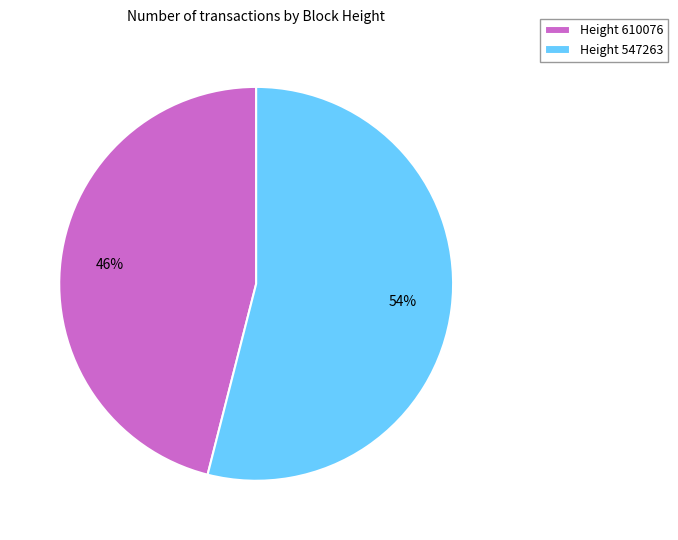

Does Height 547263 represent more than half of the total?

Yes